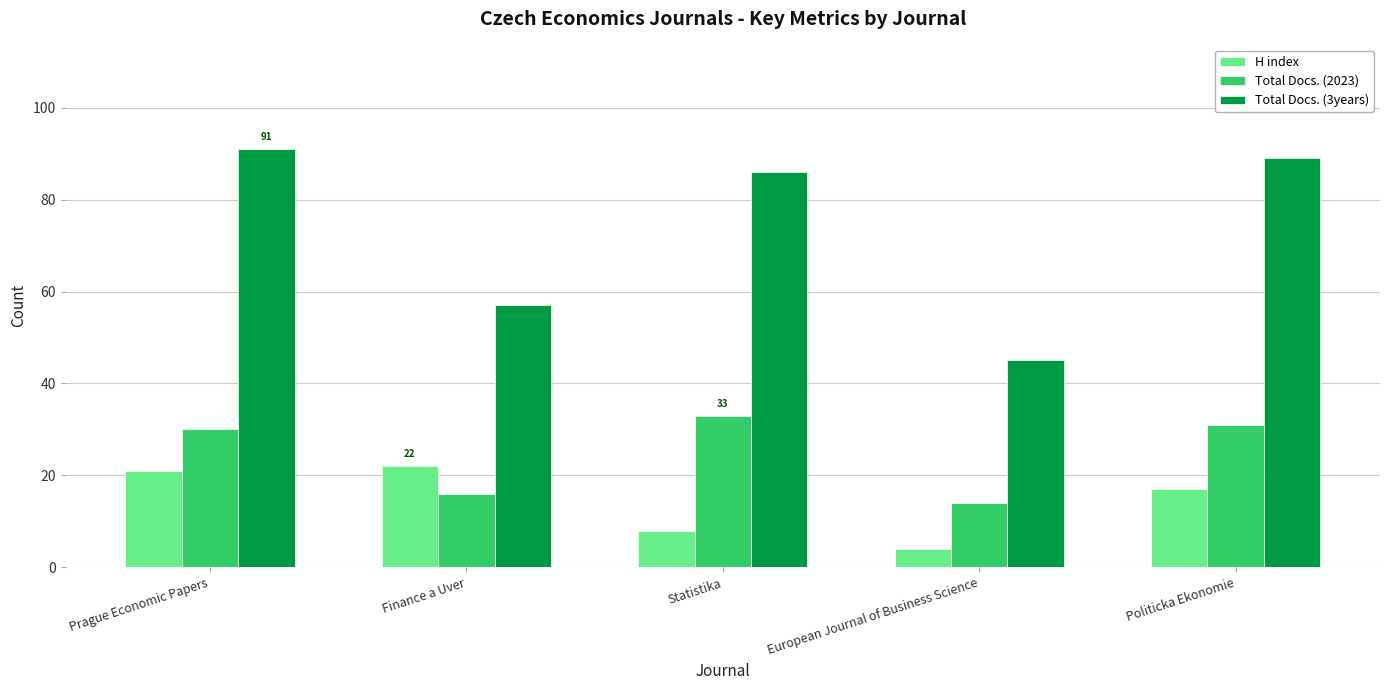

The value of H index at Prague Economic Papers is 21. True or false?

True